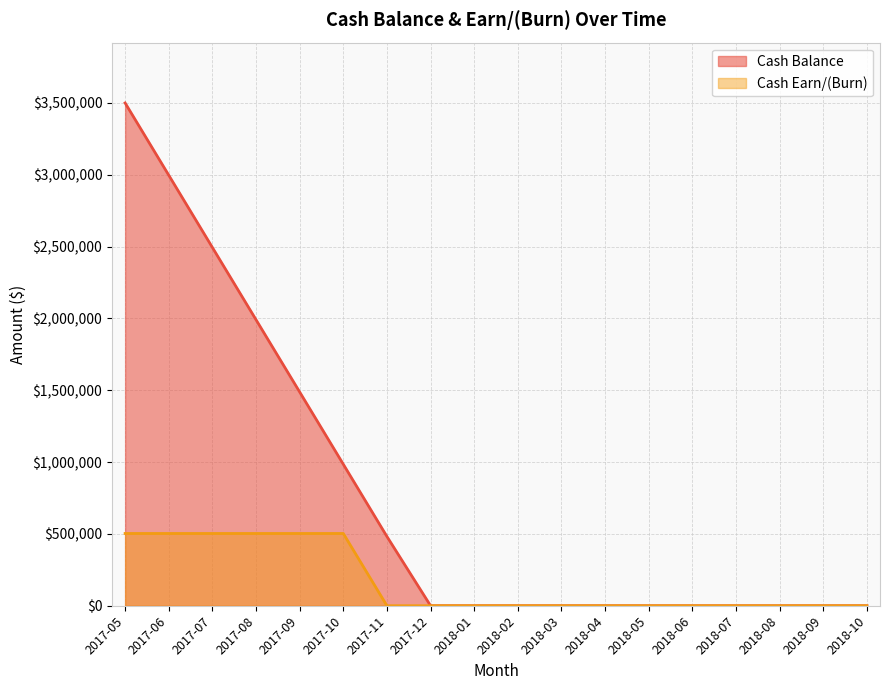

At which category is the sum across all series the highest?

2017-05